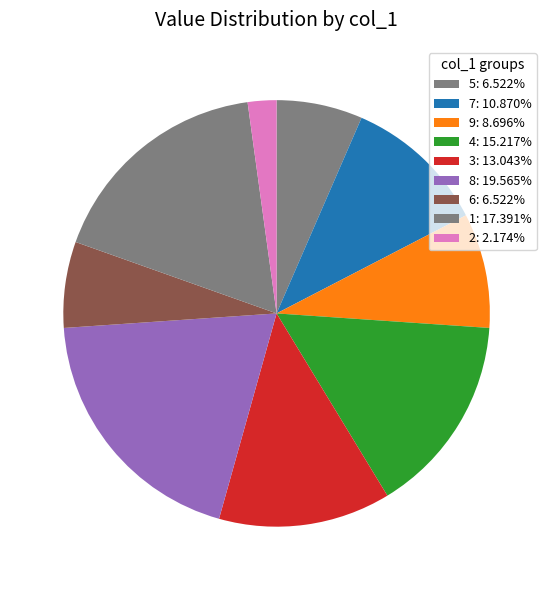

What percentage is the 2 slice, to the nearest percent?

2%